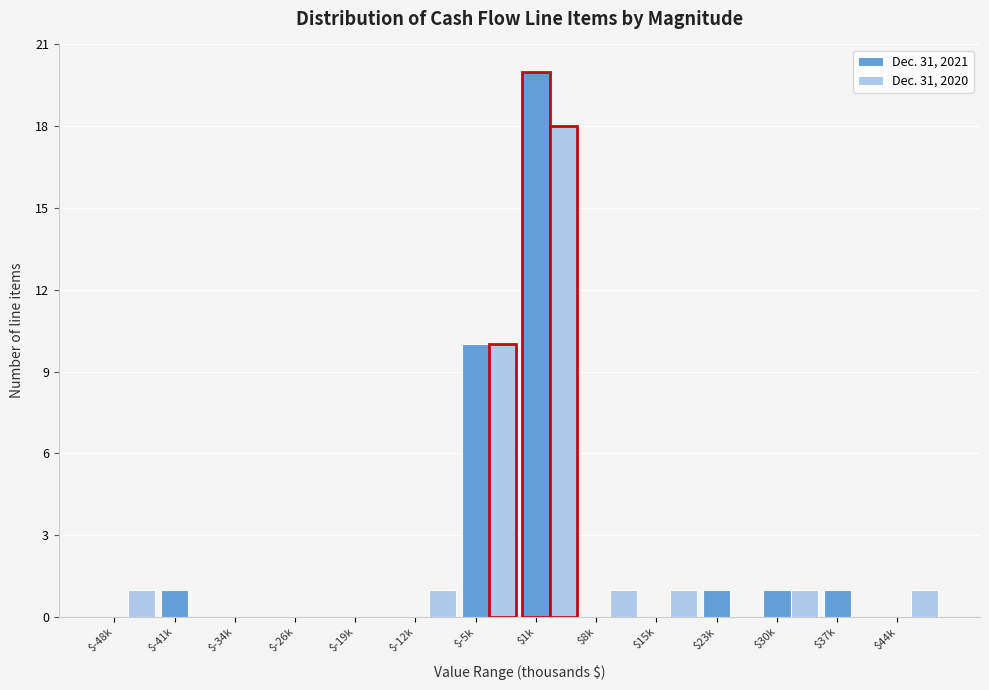

Is it true that Dec. 31, 2020 equals 1 at $15k?

True